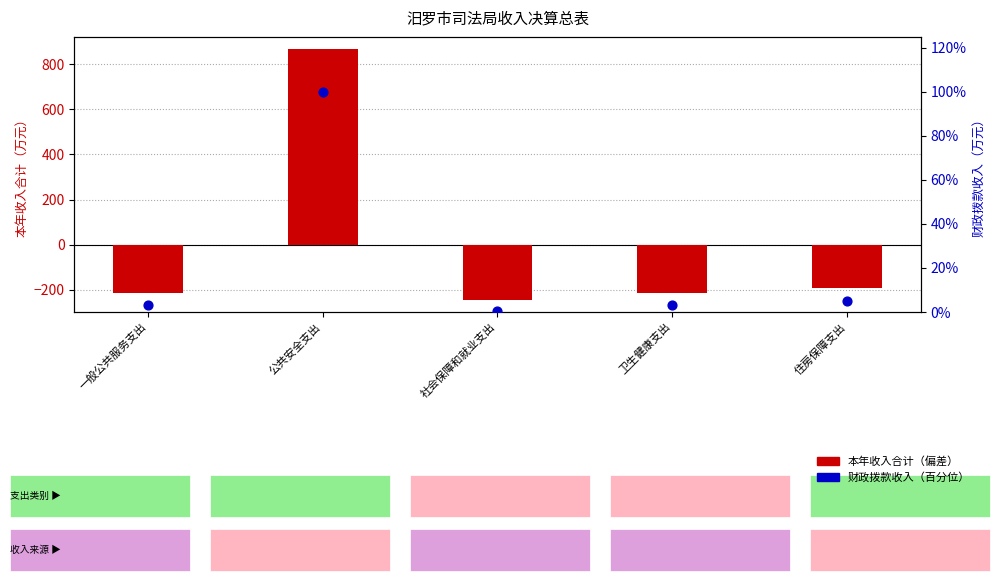

Which series has the largest total across all categories?

财政拨款收入（百分位）